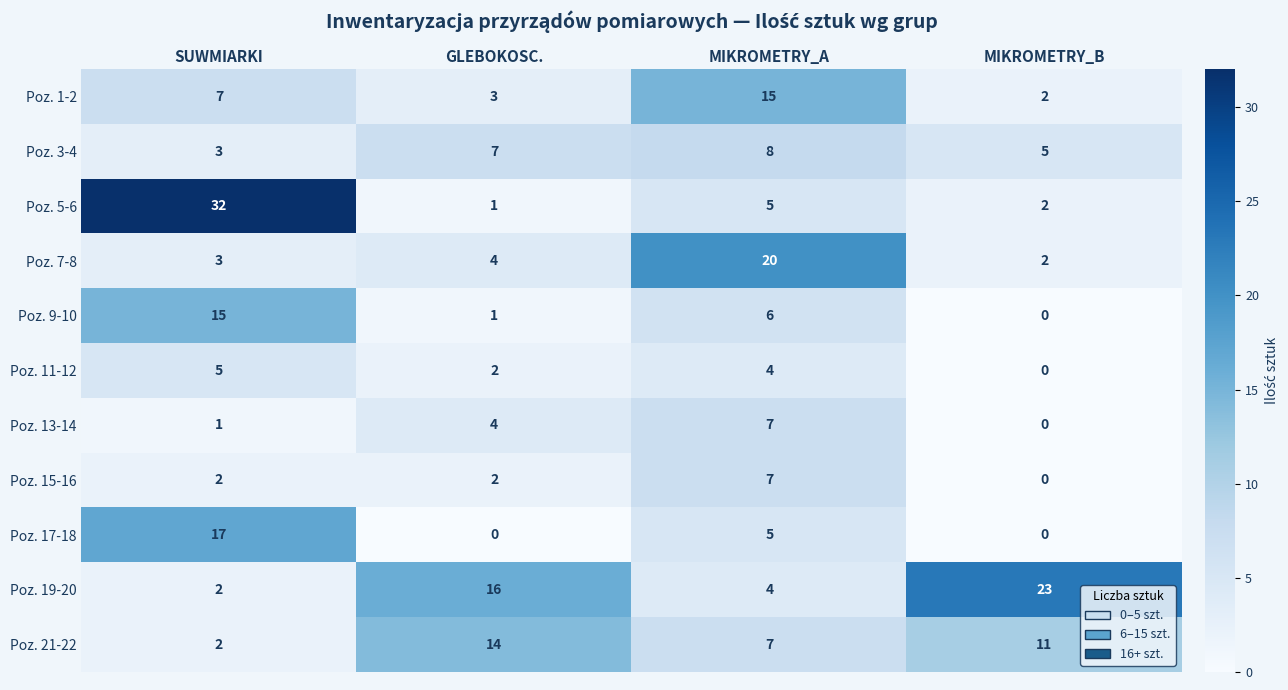

What is the maximum value for Poz. 21-22?

14